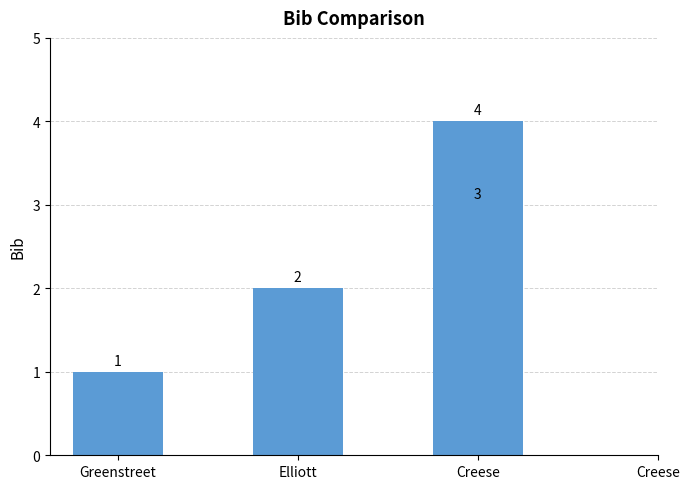

What is the change in value from Greenstreet to Creese?

+2